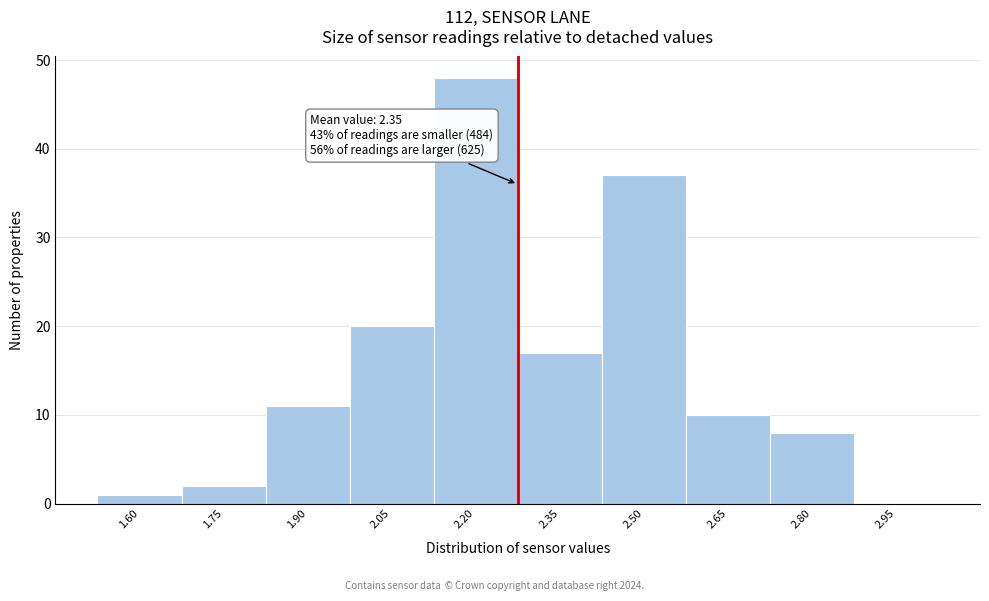

Reading left to right, extract all data points from this chart.

1.60=1	1.75=2	1.90=11	2.05=20	2.20=48	2.35=17	2.50=37	2.65=10	2.80=8	2.95=0